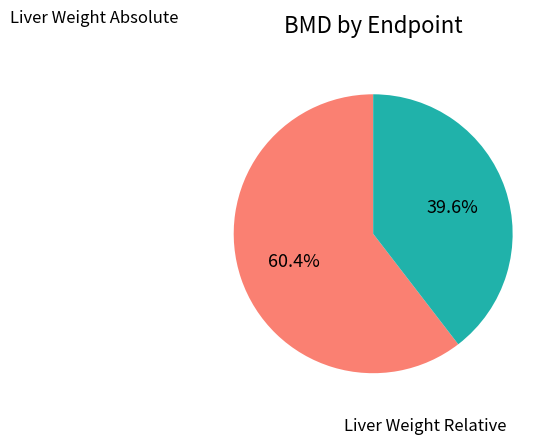

Which category has the biggest portion of the pie?

Liver Weight Absolute